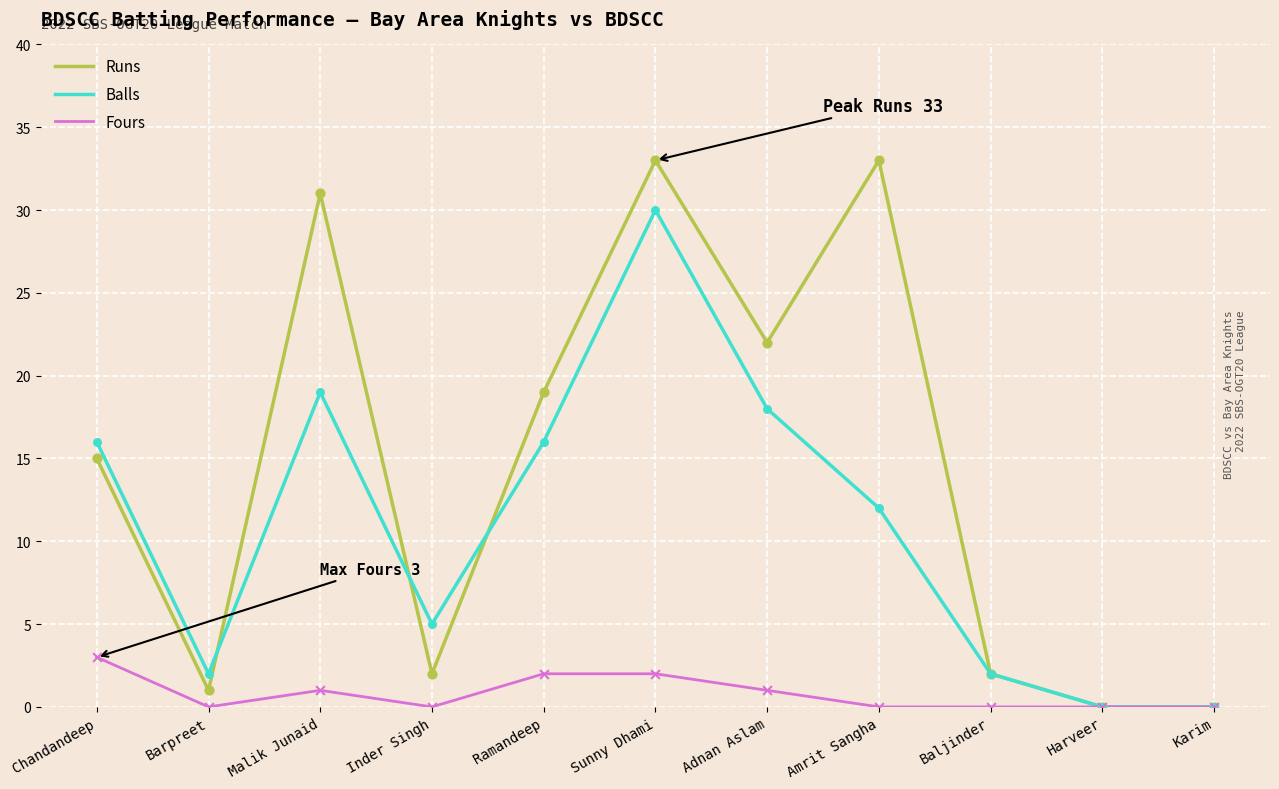

Which series has the largest total across all categories?

Runs